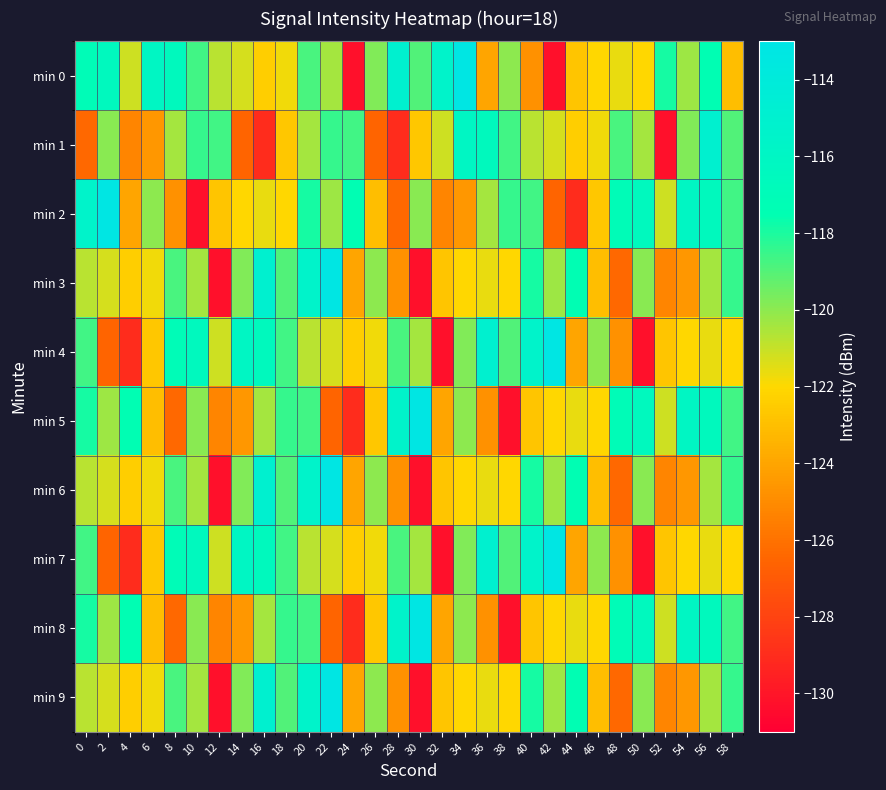

At which category is the sum across all series the highest?

20